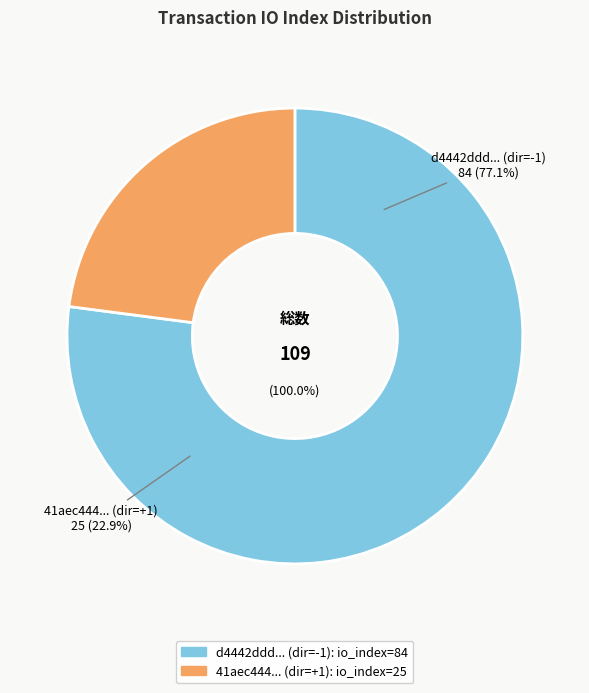

What is the change in value from io_index_84 to io_index_25?

-59